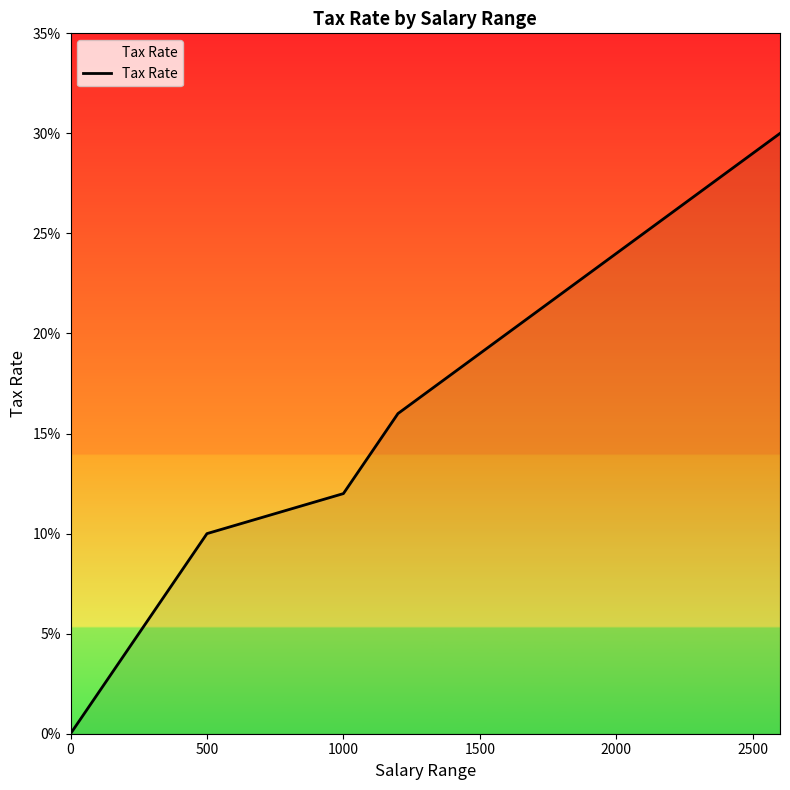

Does the chart display data point markers on the line(s)?

No